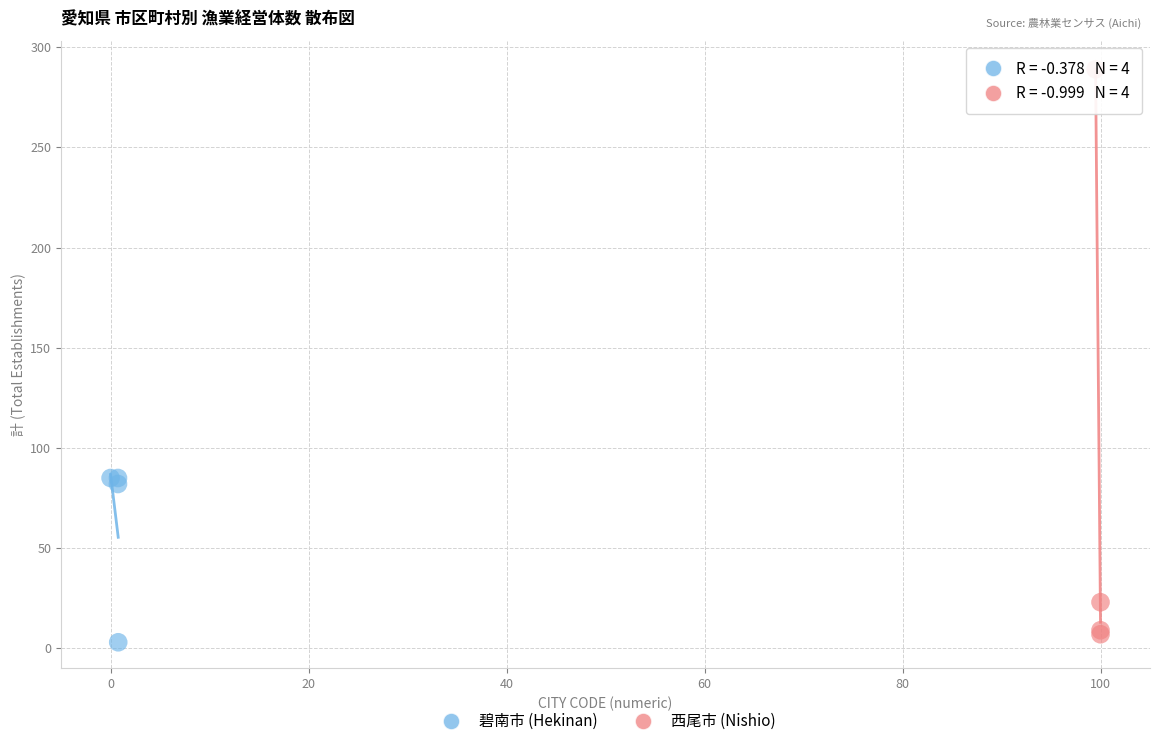

Which series has the largest Y range (max minus min)?

西尾市 (Nishio)